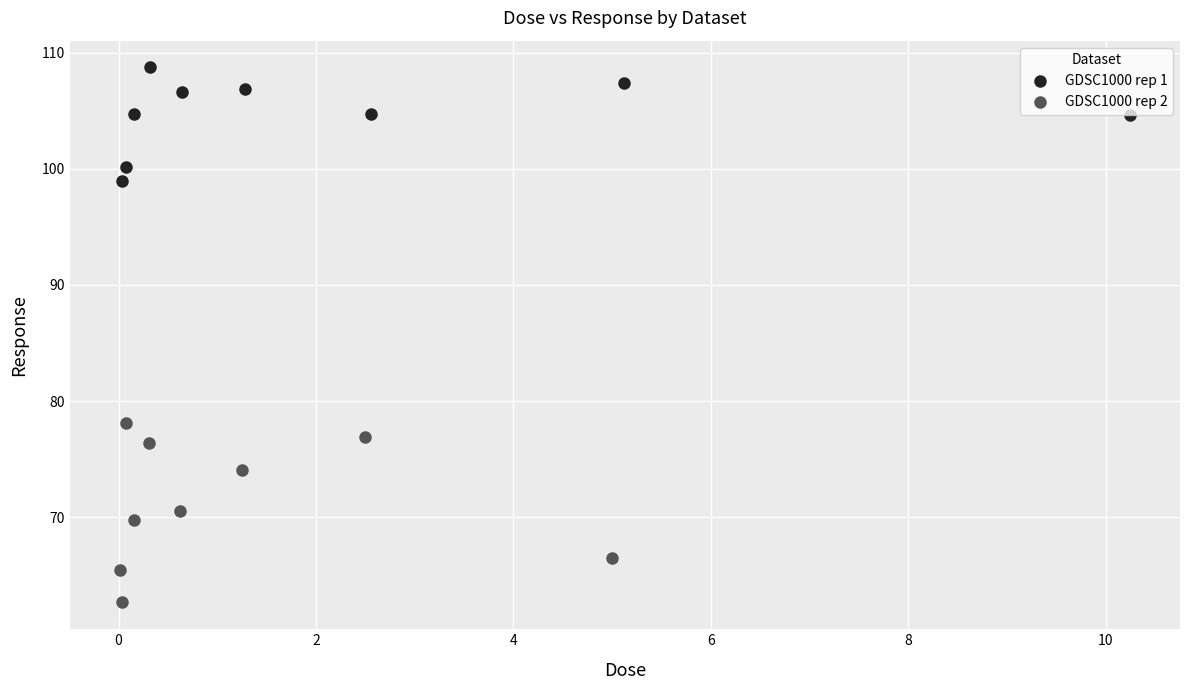

What are all the series names shown in the legend?

GDSC1000 rep 1, GDSC1000 rep 2